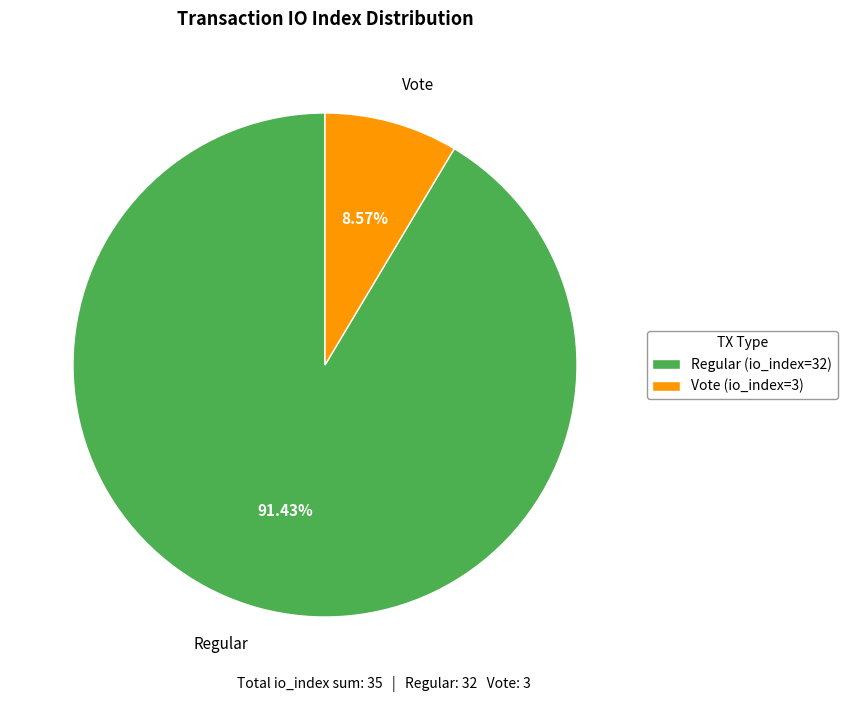

Is there a majority slice in this chart?

Yes